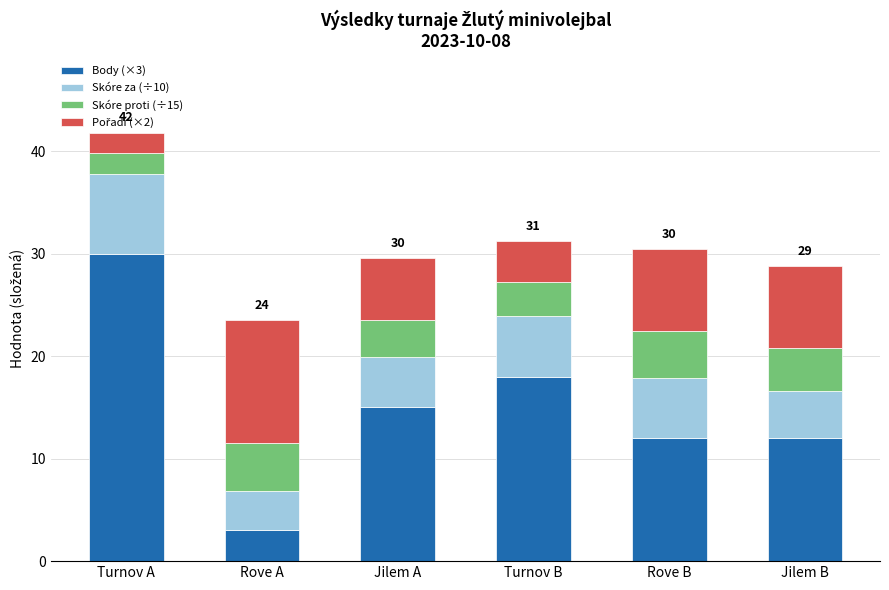

At which category is the sum across all series the highest?

Turnov A